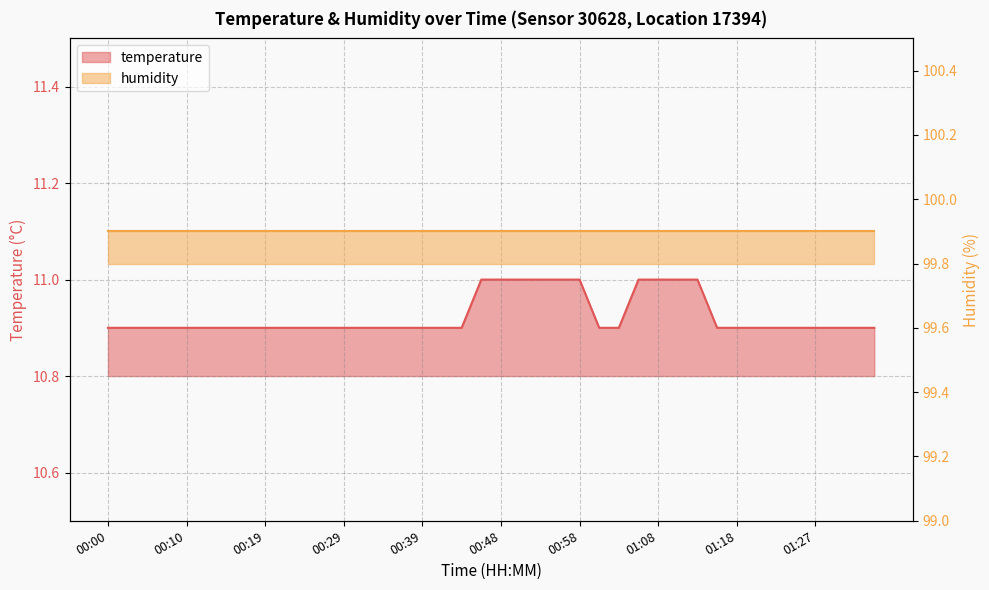

Rank the categories by value from highest to lowest.

00:46, 00:48, 00:51, 00:53, 00:56, 00:58, 01:05, 01:08, 01:10, 01:13, 00:00, 00:02, 00:05, 00:07, 00:10, 00:12, 00:14, 00:17, 00:19, 00:22, 00:24, 00:27, 00:29, 00:31, 00:34, 00:36, 00:39, 00:41, 00:44, 01:01, 01:03, 01:15, 01:18, 01:20, 01:23, 01:25, 01:27, 01:30, 01:32, 01:35